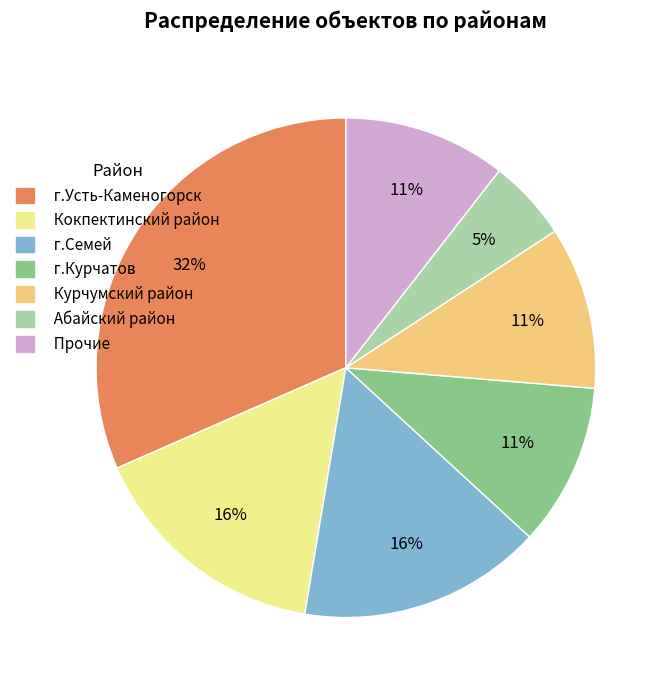

To the nearest percent, what is the difference between the largest and smallest slice percentages?

26%